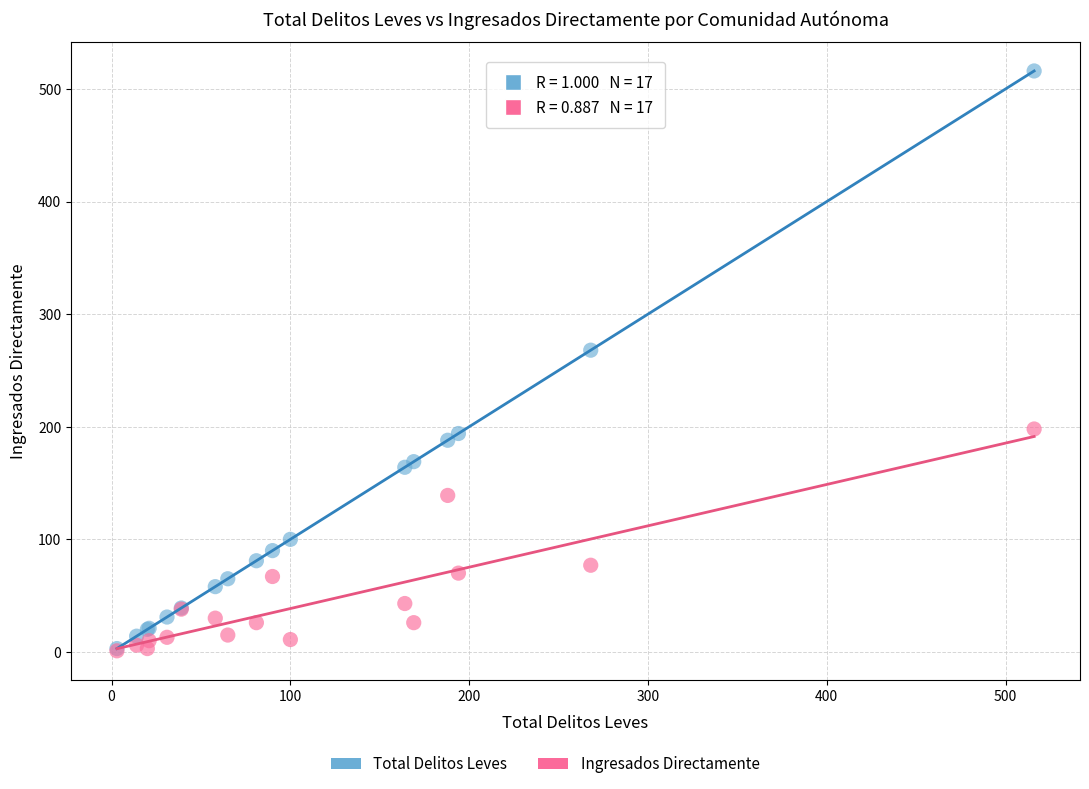

In the Total Delitos Leves series, what Y value is closest to 259?

268